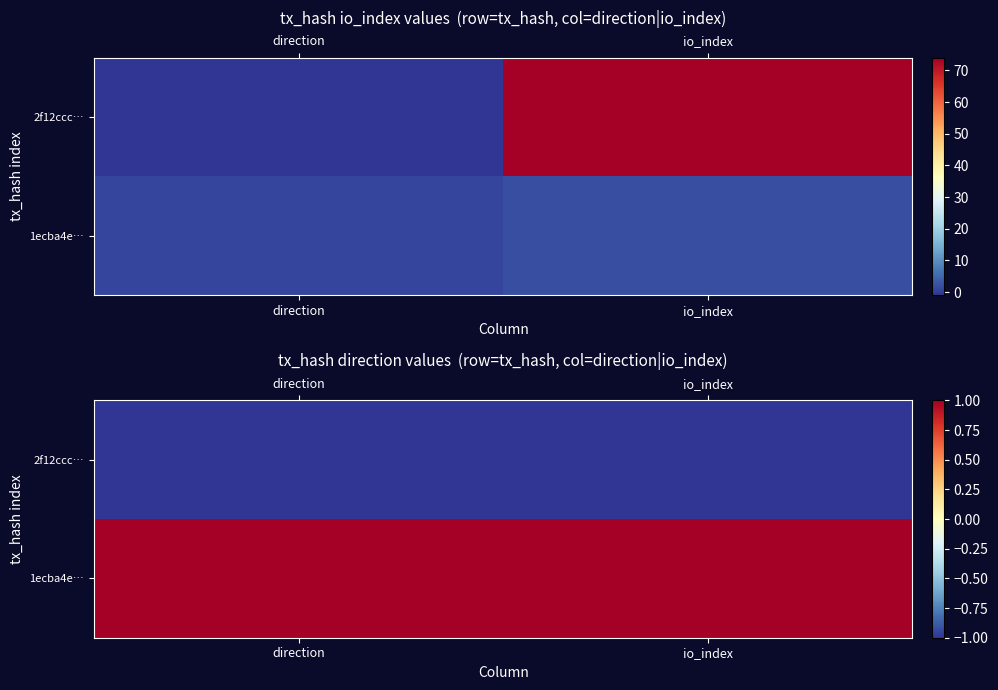

What value does the 2f12ccc… series have at io_index?

-1